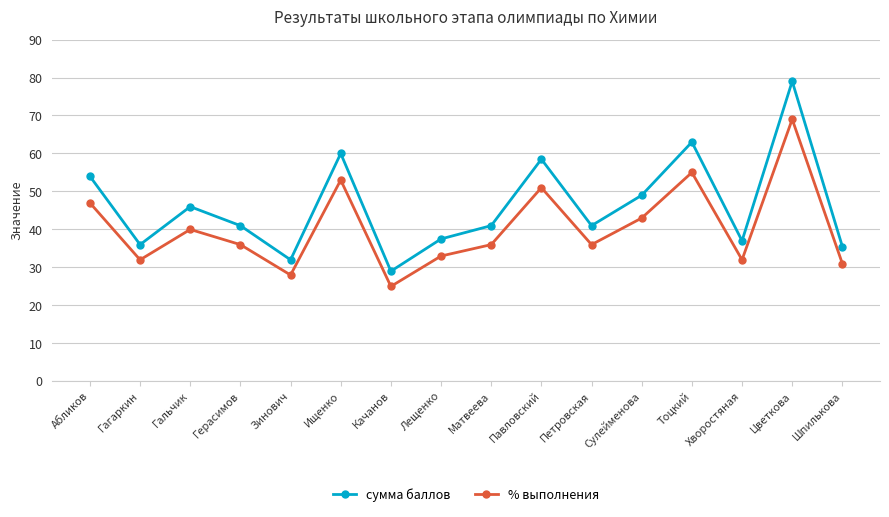

What is the value of the % выполнения point at the 16th from the left?

31.0